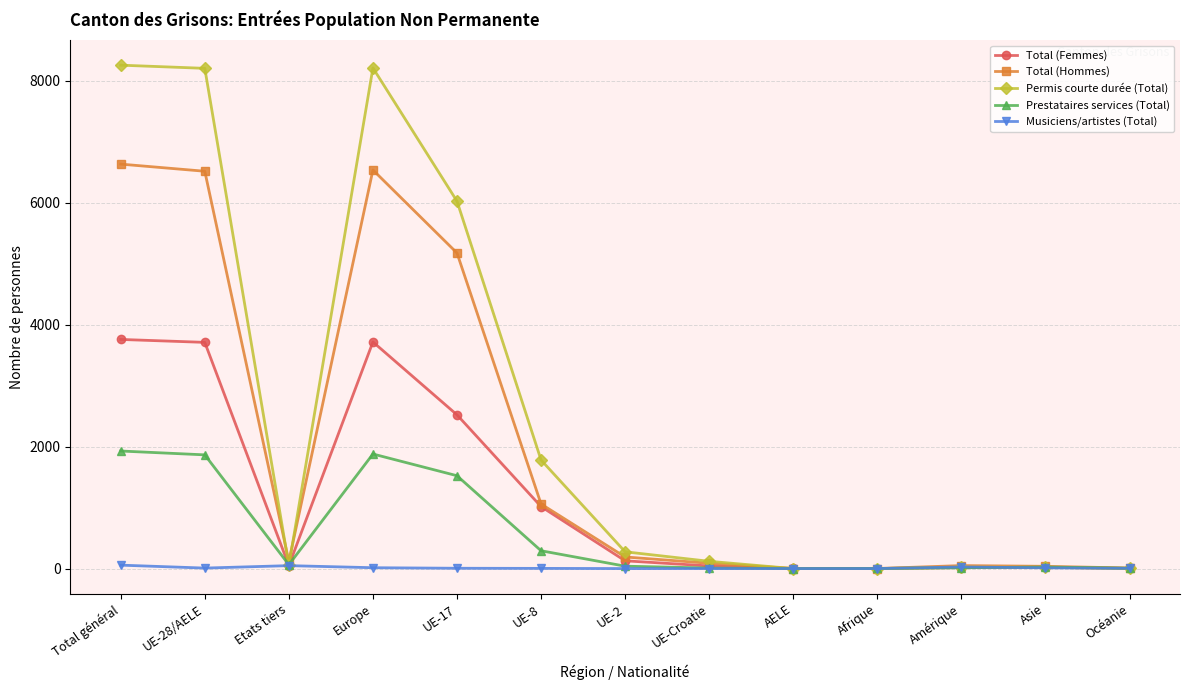

Does the chart have visible grid lines?

Yes